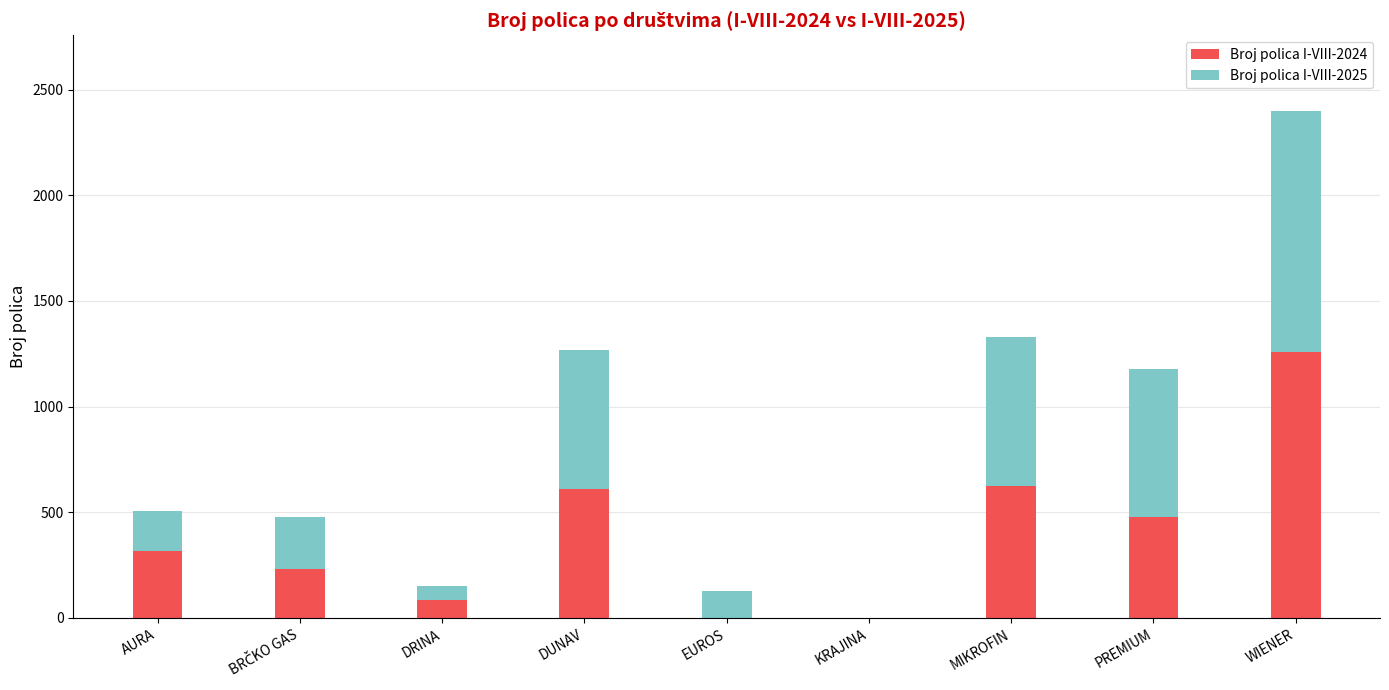

Read the Broj polica I-VIII-2024 value at PREMIUM.

480